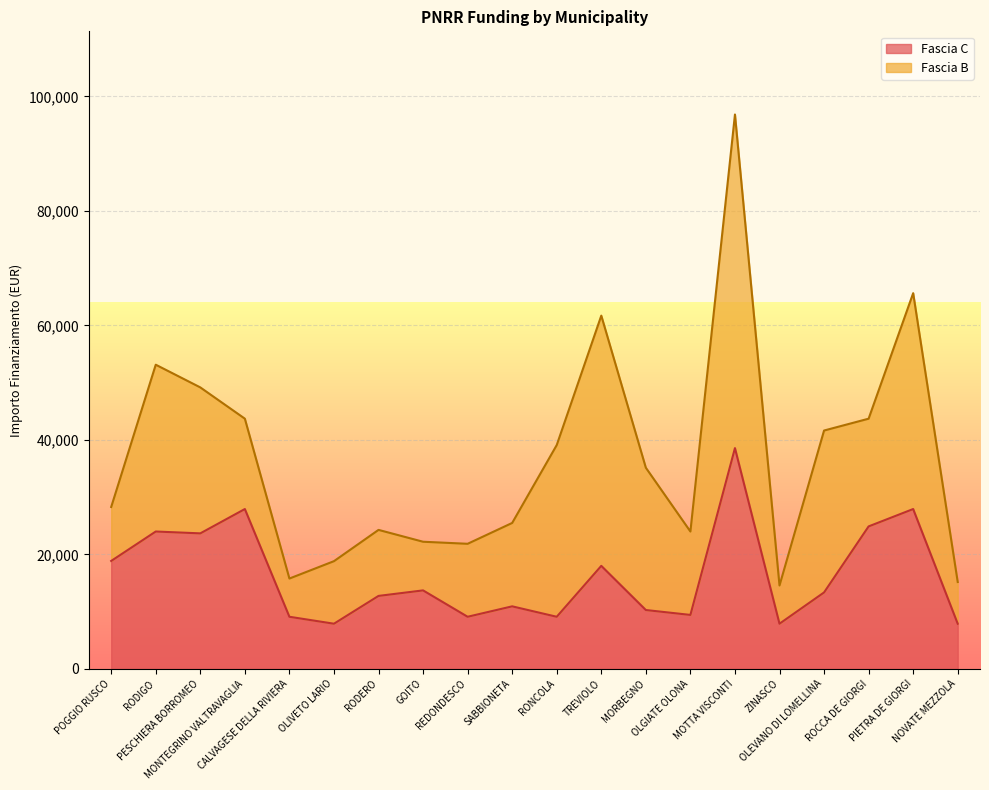

What is the label of the 1st point from the left?

POGGIO RUSCO